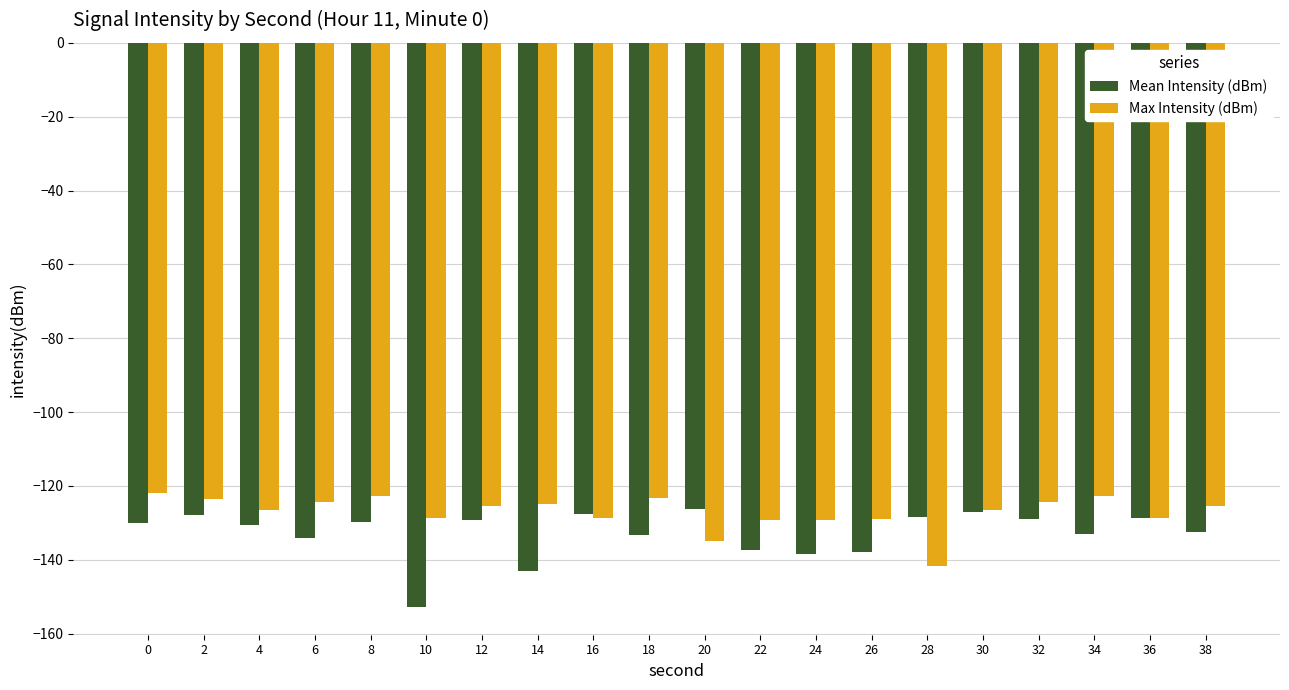

What is the highest value of the Max Intensity (dBm) series?

-121.8